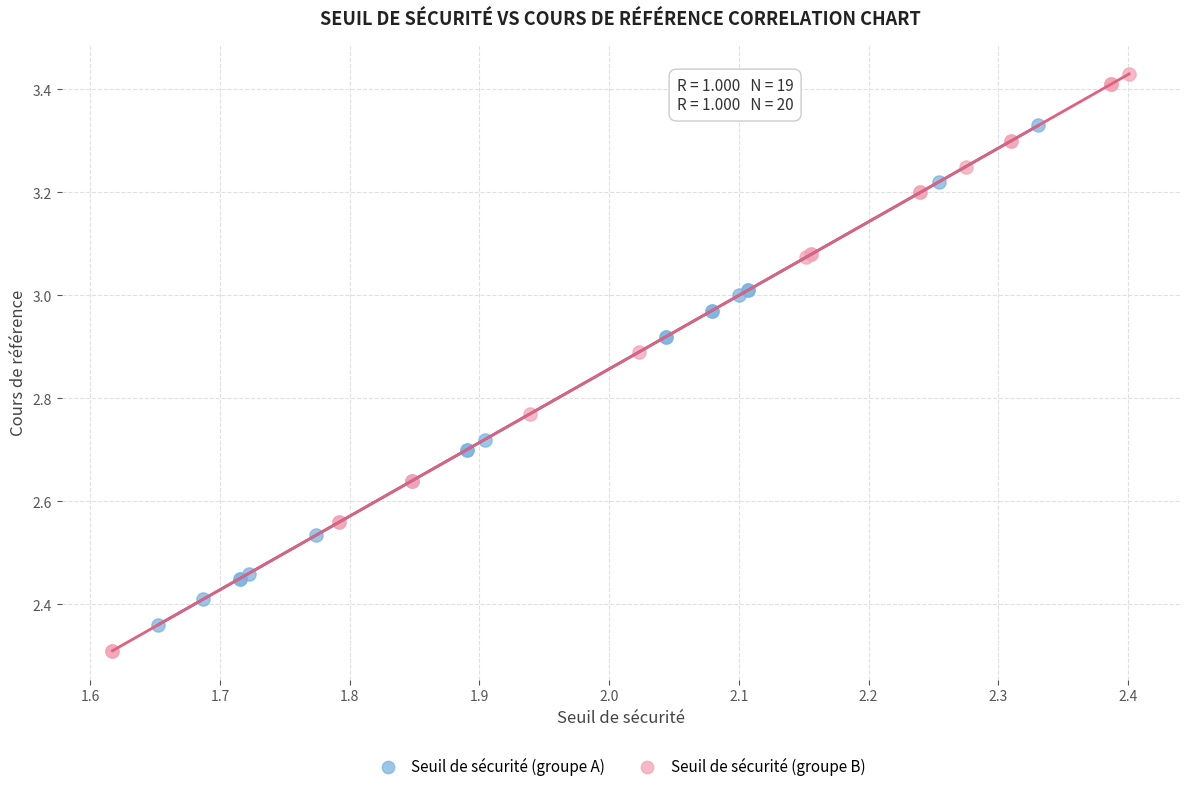

Which series reaches the maximum Y coordinate?

Seuil de sécurité (groupe B)